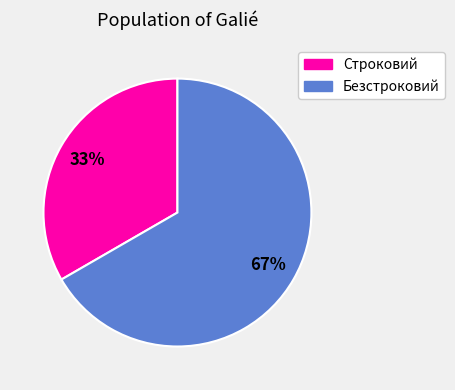

What is the largest slice in the pie chart?

Безстроковий